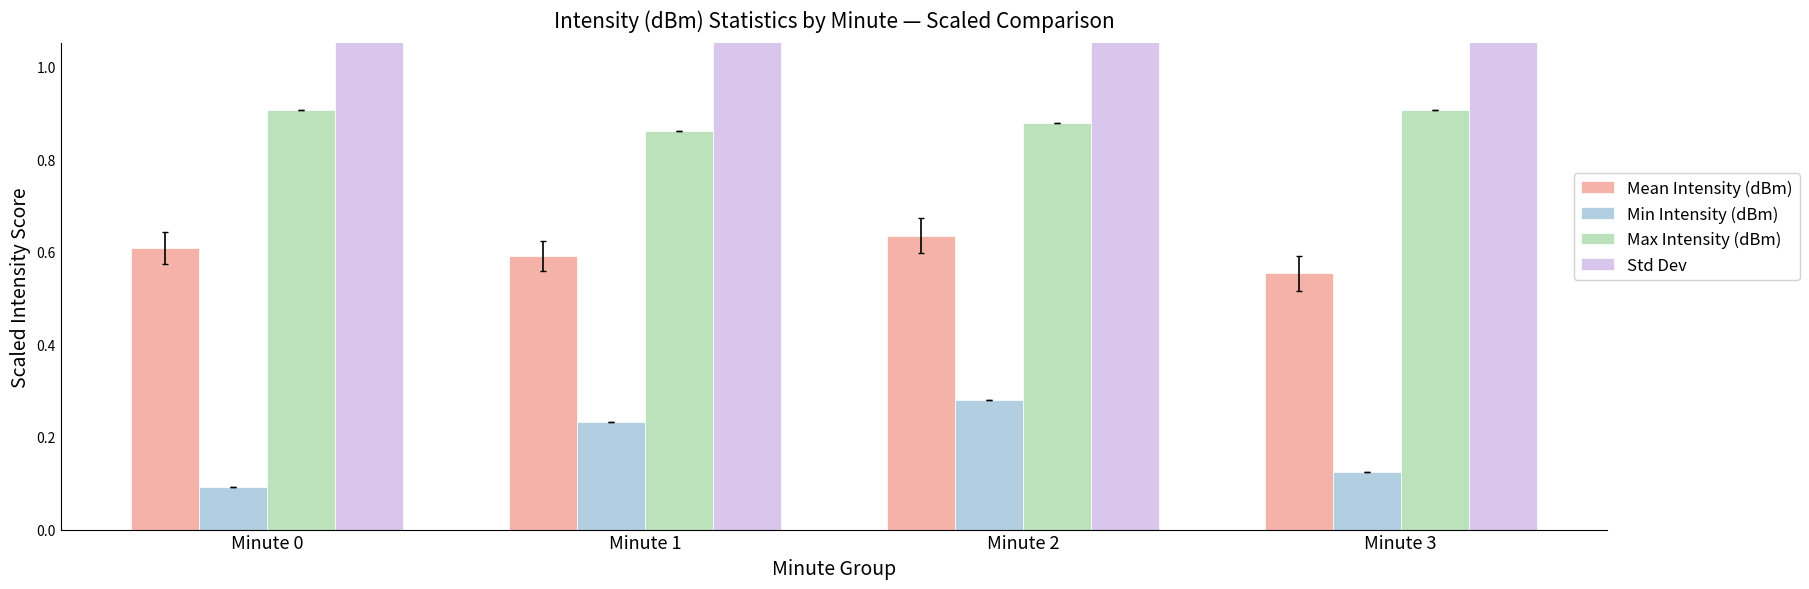

True or false: Mean Intensity (dBm) has a value of 0.6 at Minute 3.

True